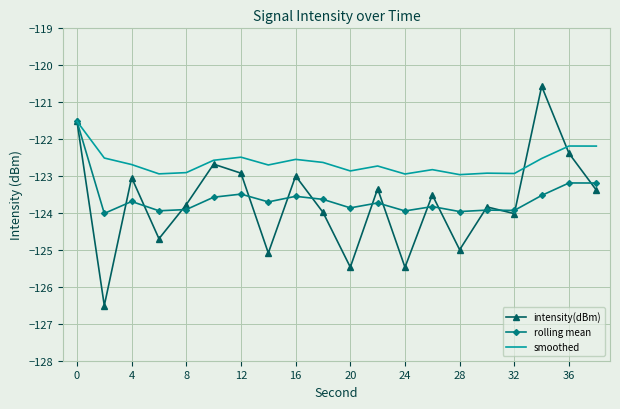

Which series has the widest spread of values?

intensity(dBm)